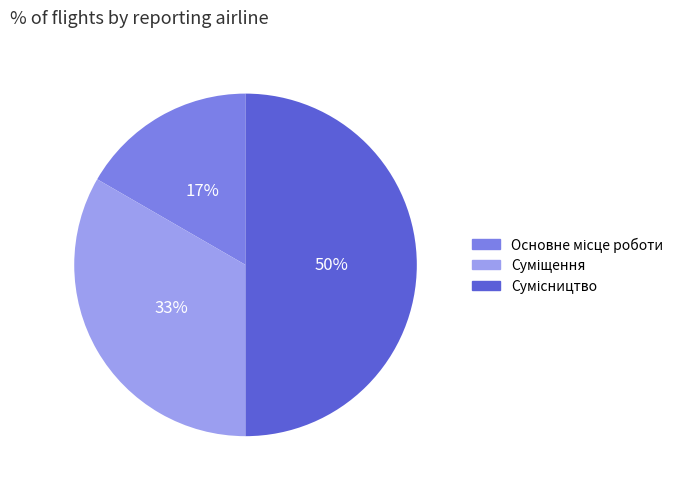

To the nearest percent, what is the average slice percentage?

33%